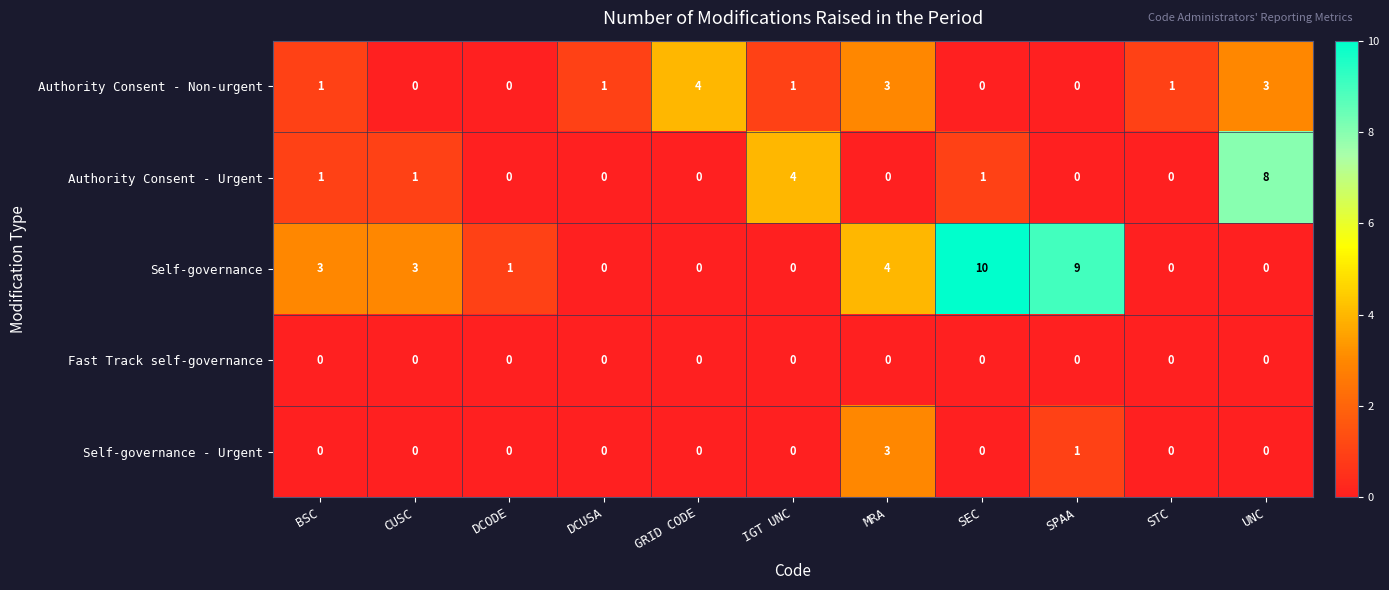

Which series has the widest spread of values?

Self-governance